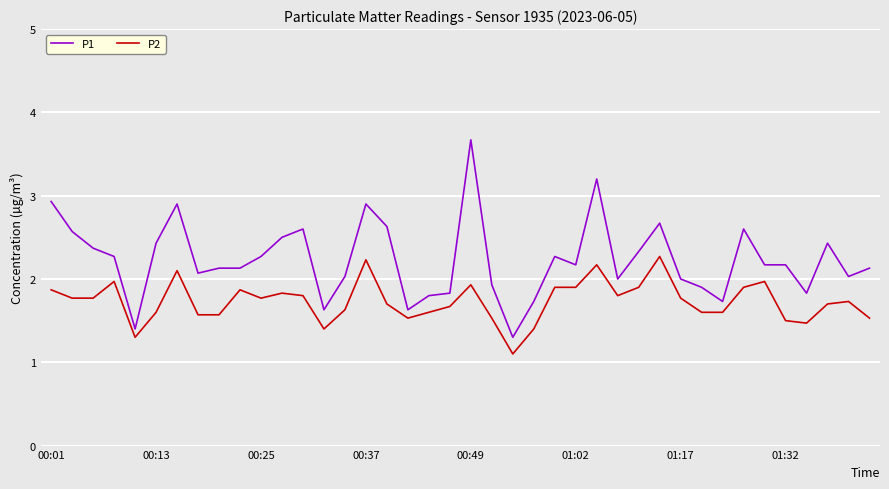

List the series in order of their peak value, lowest first.

P2, P1